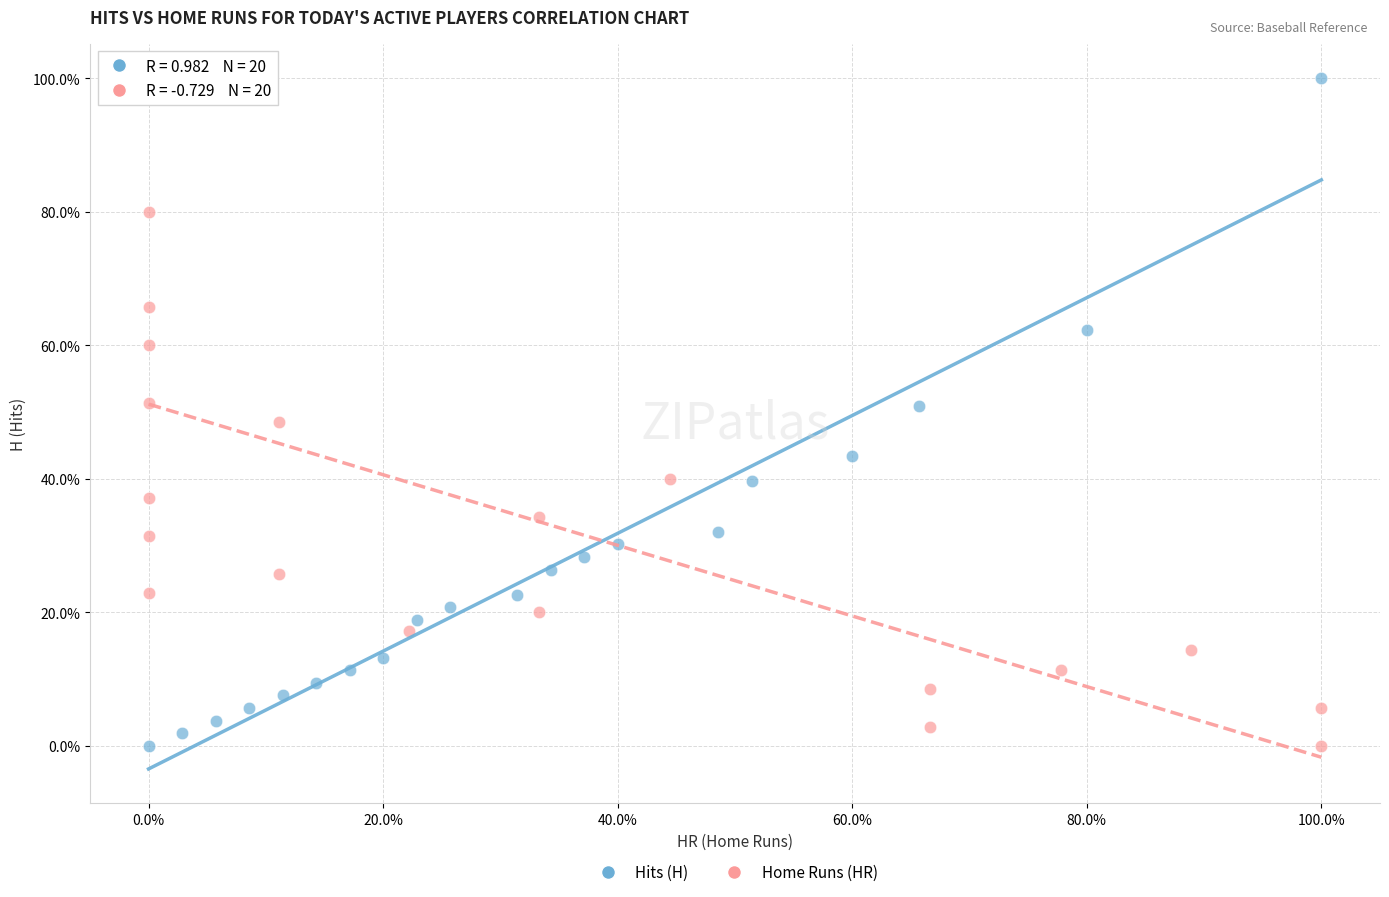

What are all the series names shown in the legend?

Hits (H), Home Runs (HR)